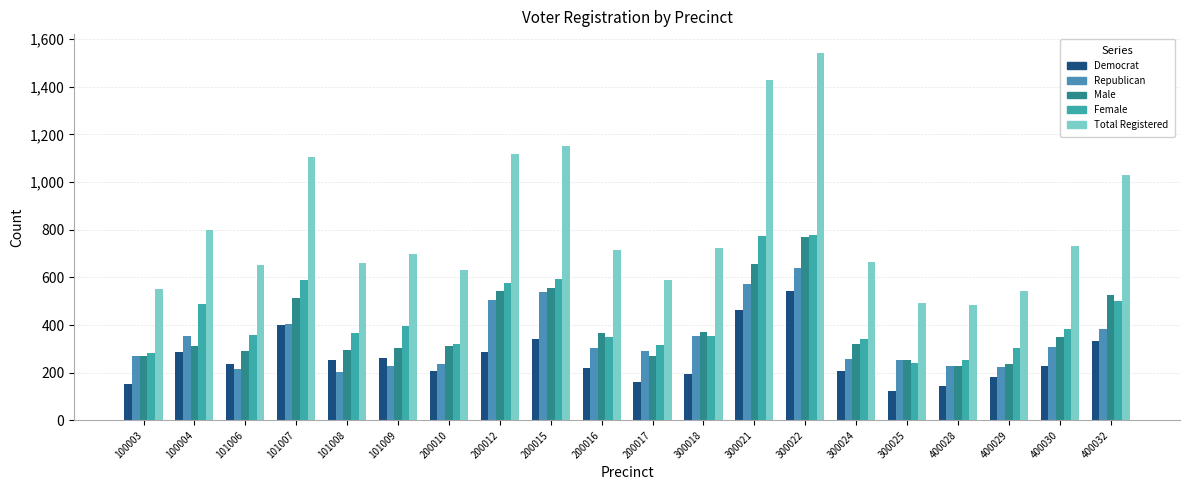

Reading left to right, list all the values displayed in this chart.

Democrat: 100003=152	100004=288	101006=238	101007=399	101008=252	101009=262	200010=209	200012=287	200015=343	200016=221	200017=161	300018=193	300021=462	300022=543	300024=205	300025=123	400028=146	400029=182	400030=230	400032=333
Republican: 100003=269	100004=355	101006=214	101007=403	101008=203	101009=227	200010=238	200012=507	200015=540	200016=302	200017=290	300018=356	300021=571	300022=640	300024=259	300025=253	400028=229	400029=222	400030=307	400032=383
Male: 100003=272	100004=311	101006=292	101007=515	101008=294	101009=304	200010=313	200012=542	200015=556	200016=366	200017=272	300018=371	300021=655	300022=768	300024=320	300025=254	400028=229	400029=237	400030=348	400032=528
Female: 100003=281	100004=488	101006=360	101007=589	101008=367	101009=395	200010=320	200012=576	200015=594	200016=349	200017=317	300018=353	300021=774	300022=776	300024=343	300025=240	400028=254	400029=304	400030=383	400032=501
Total Registered: 100003=553	100004=799	101006=652	101007=1104	101008=661	101009=699	200010=633	200012=1118	200015=1150	200016=715	200017=589	300018=724	300021=1429	300022=1544	300024=663	300025=494	400028=483	400029=541	400030=731	400032=1029